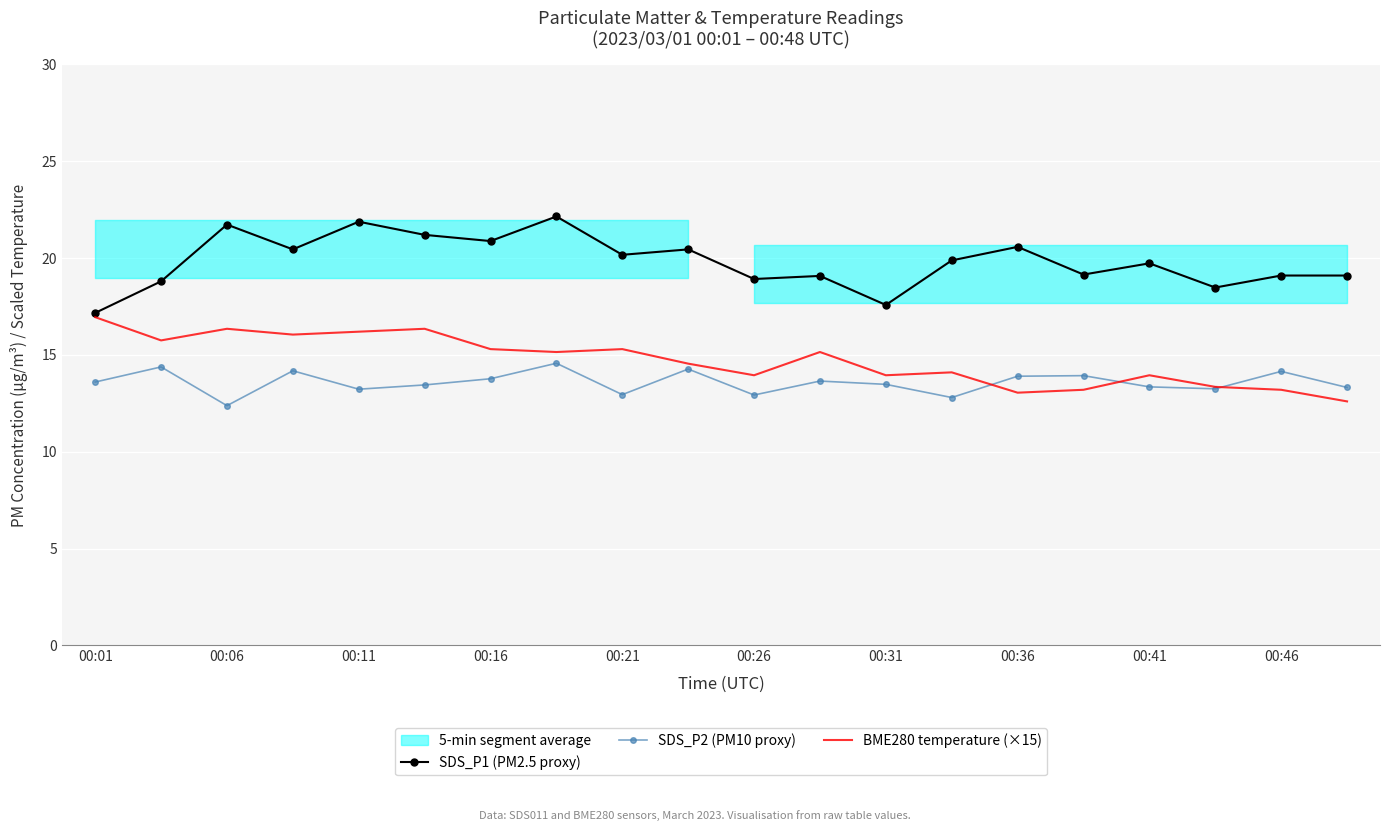

What is the difference between the second highest and second lowest values in the BME280 temperature (×15) series?

3.3